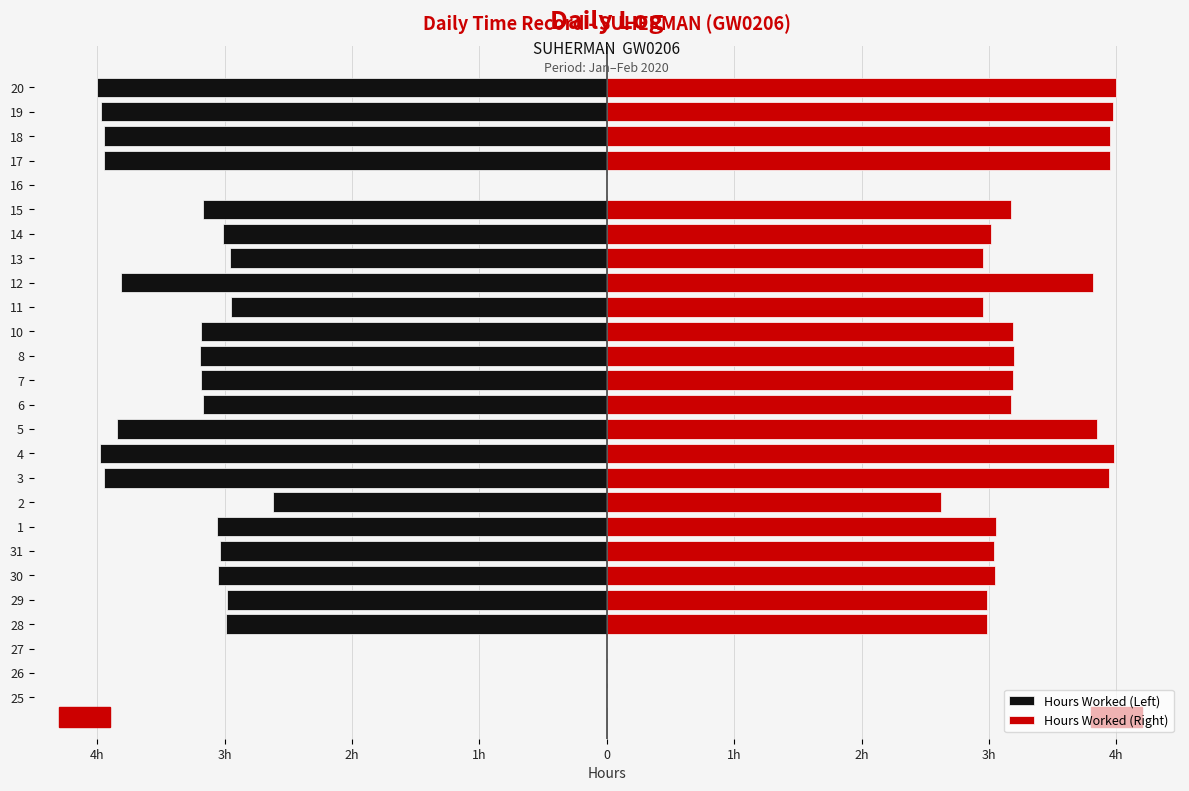

What is the difference between the second highest and second lowest values in the Hours Worked (Right) series?

4.0